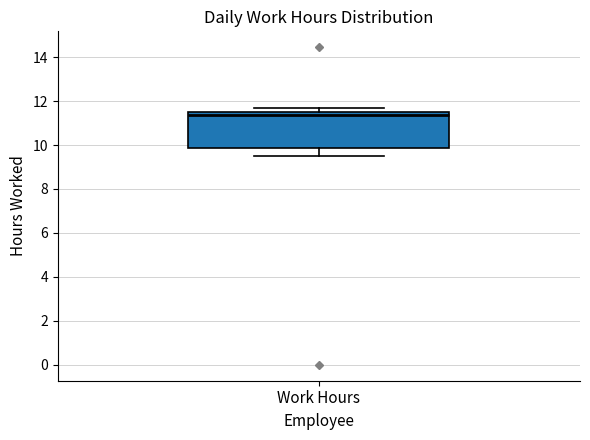

Transcribe this box plot: give where the median line is, the range the box spans, and where the two whiskers end, as read against the y-axis. The values are not printed on the chart, so give them approximately, as read against the axis.

median 11.4, box 9.8 to 11.6, whiskers 9.4 to 11.6 (just above the box's upper edge)